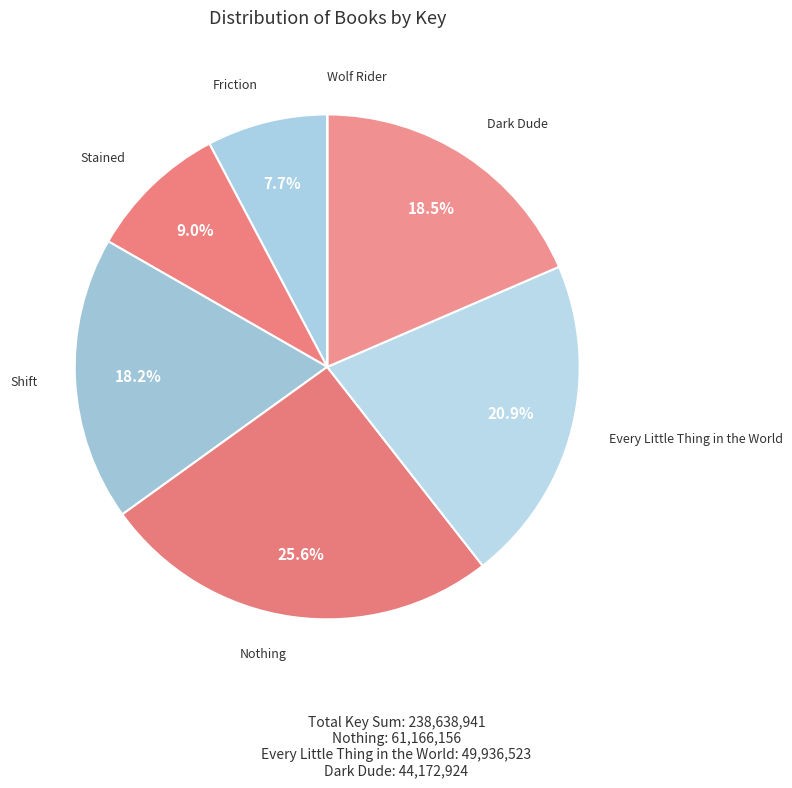

What is the largest slice in the pie chart?

Nothing